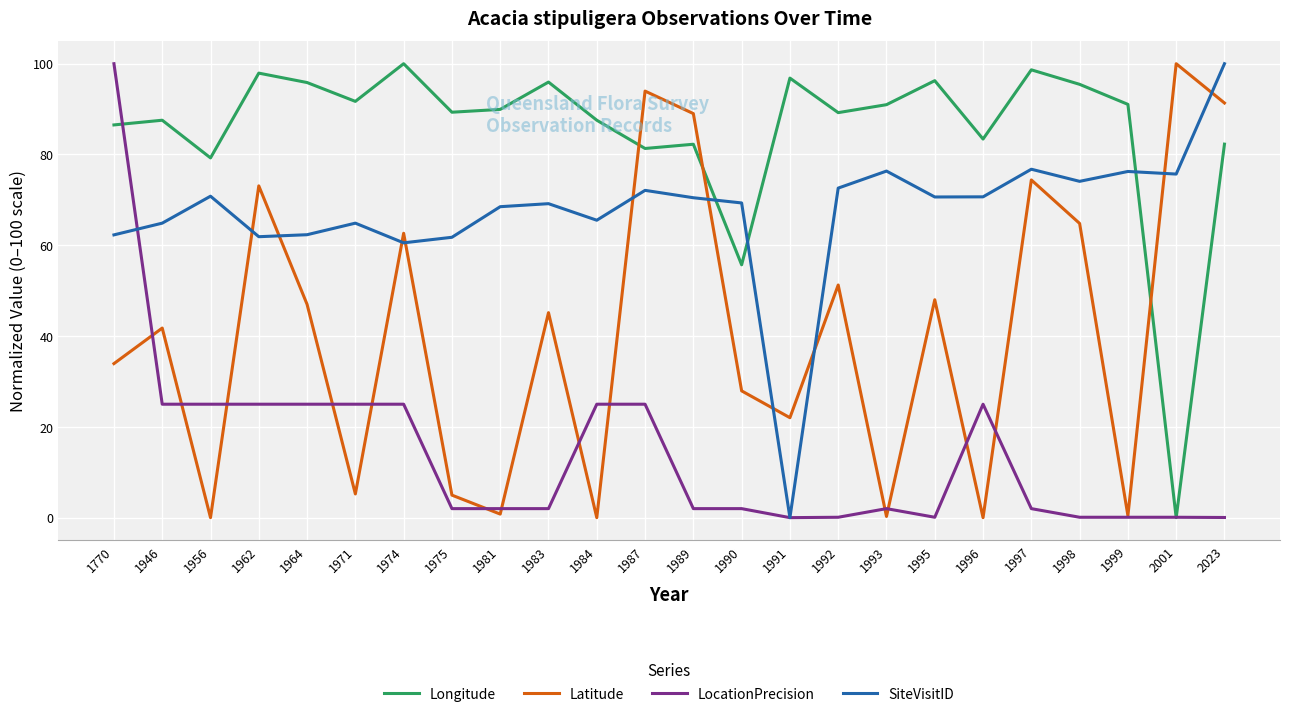

Is this an area chart (filled region under the line)?

No